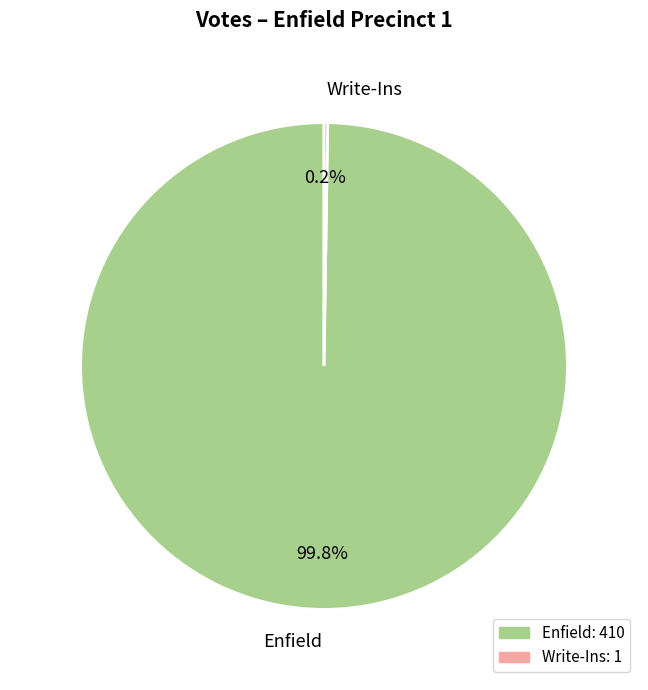

What is the largest slice in the pie chart?

Enfield